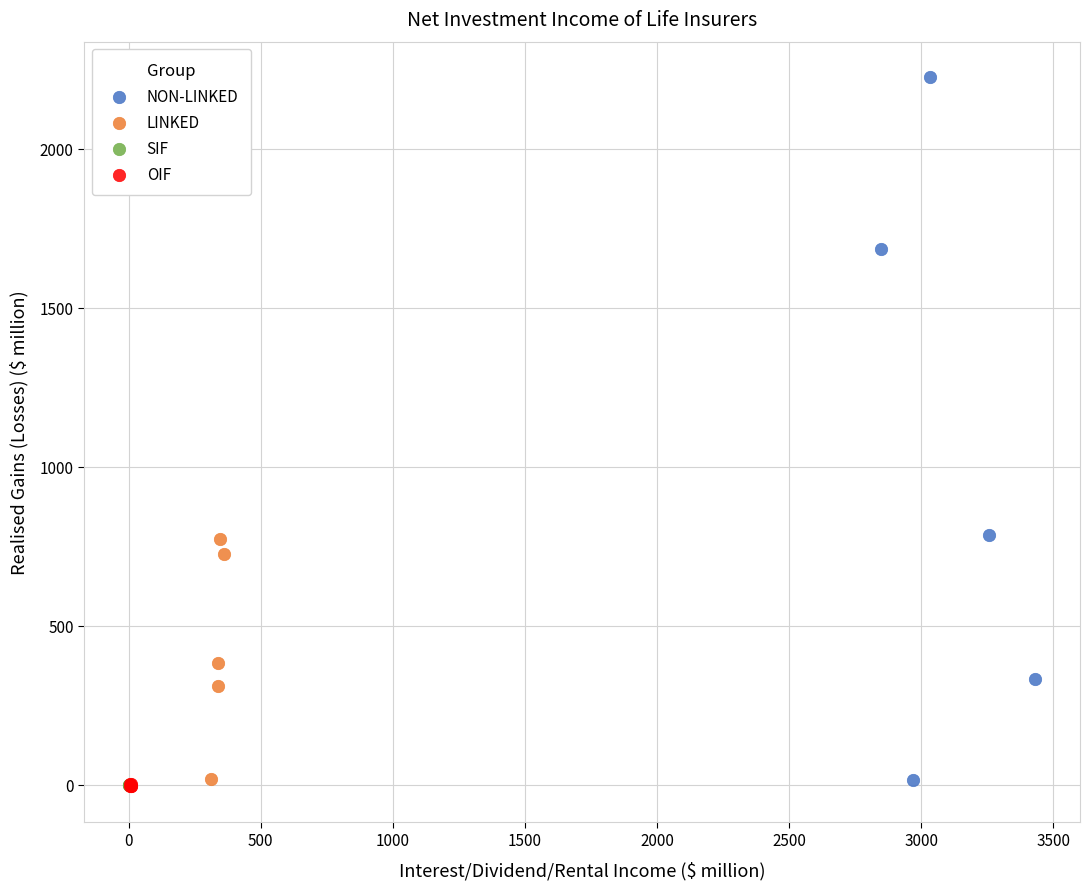

Which series contains the highest Y value?

NON-LINKED